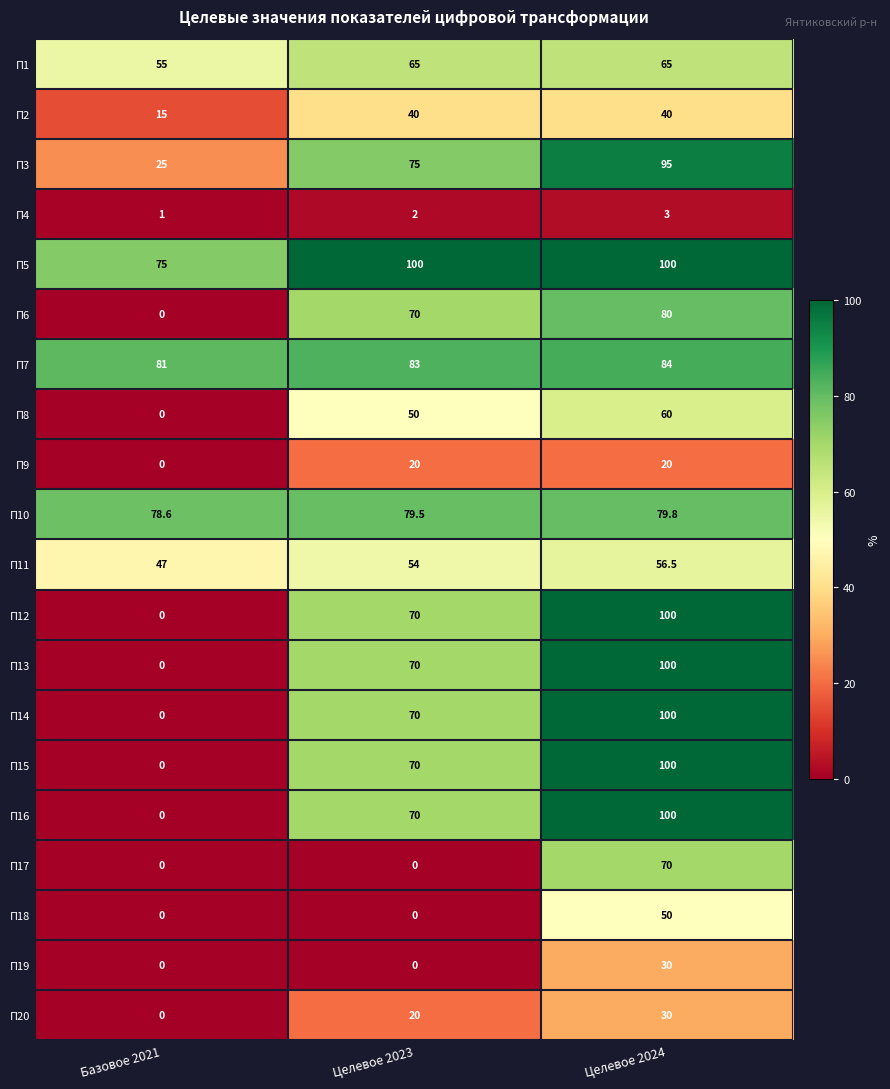

The value of П2 at Целевое 2023 is 40.0. True or false?

True